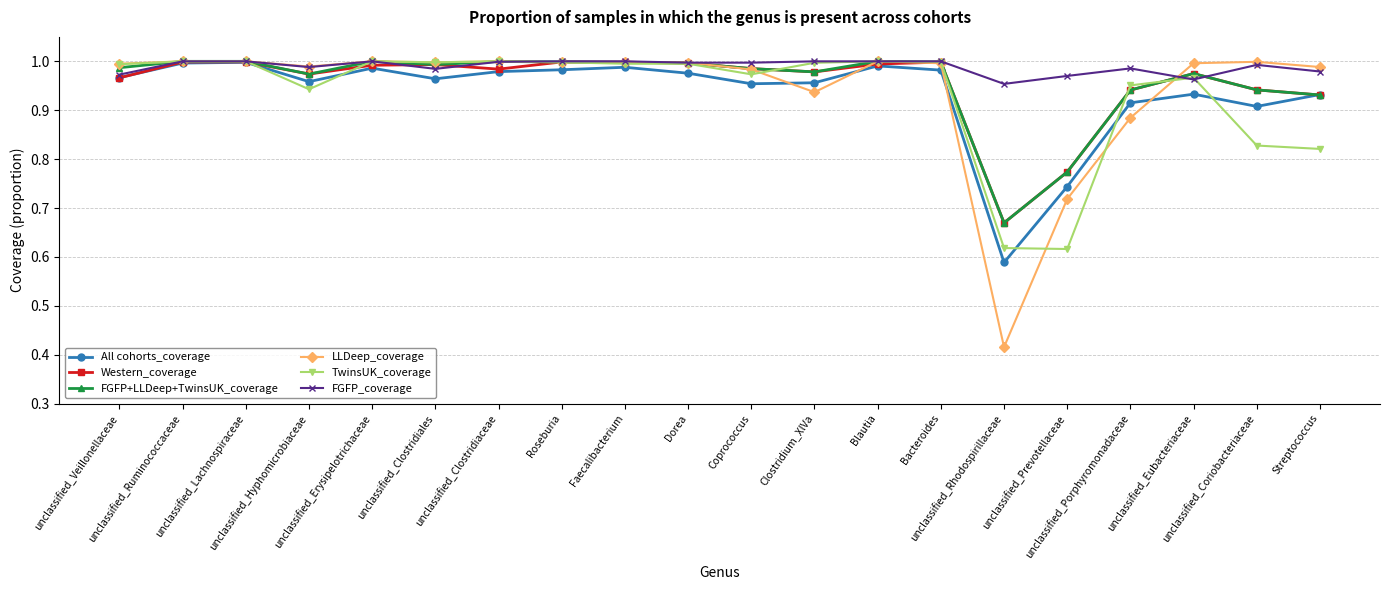

At how many categories does at least one series exceed 0?

20